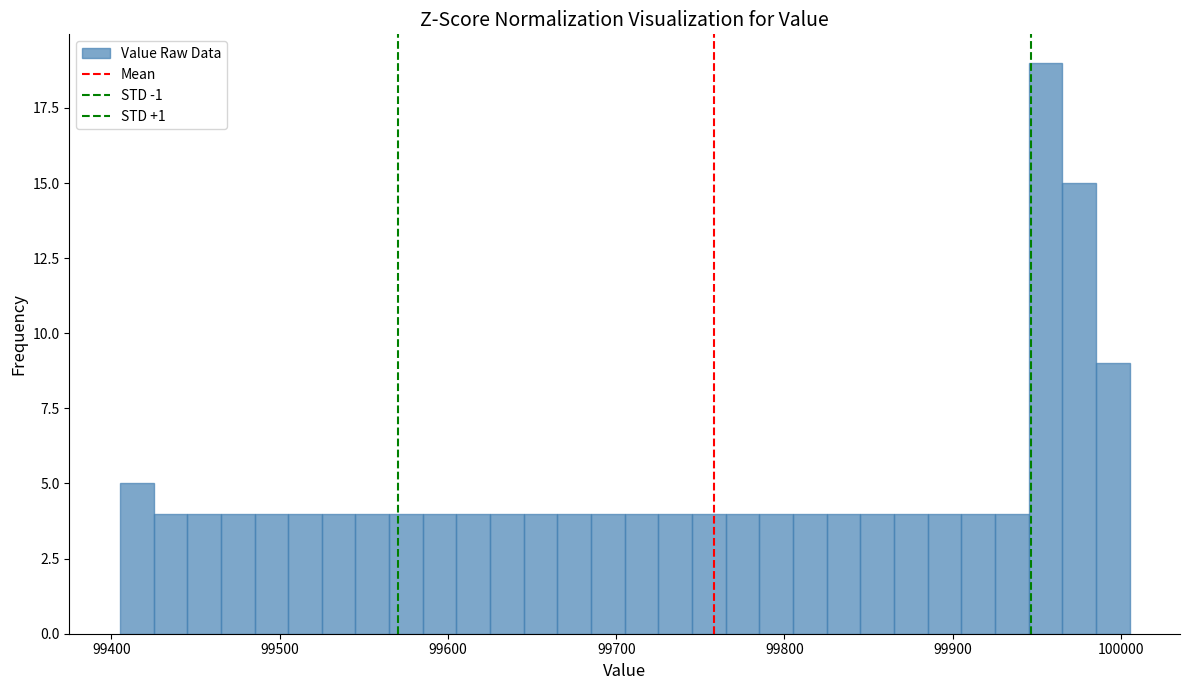

Read against the x-axis, roughly where is the centre of the tallest bar?

99960